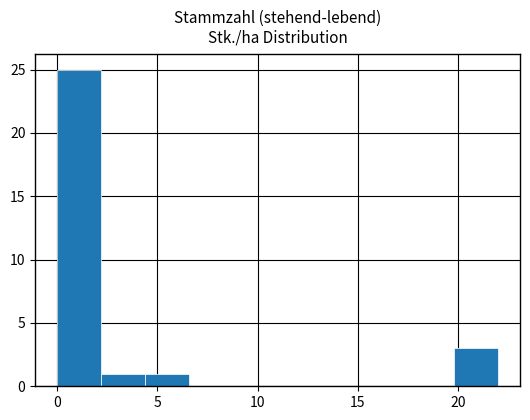

Which range on the x-axis has the tallest bar?

0.0 to 2.2